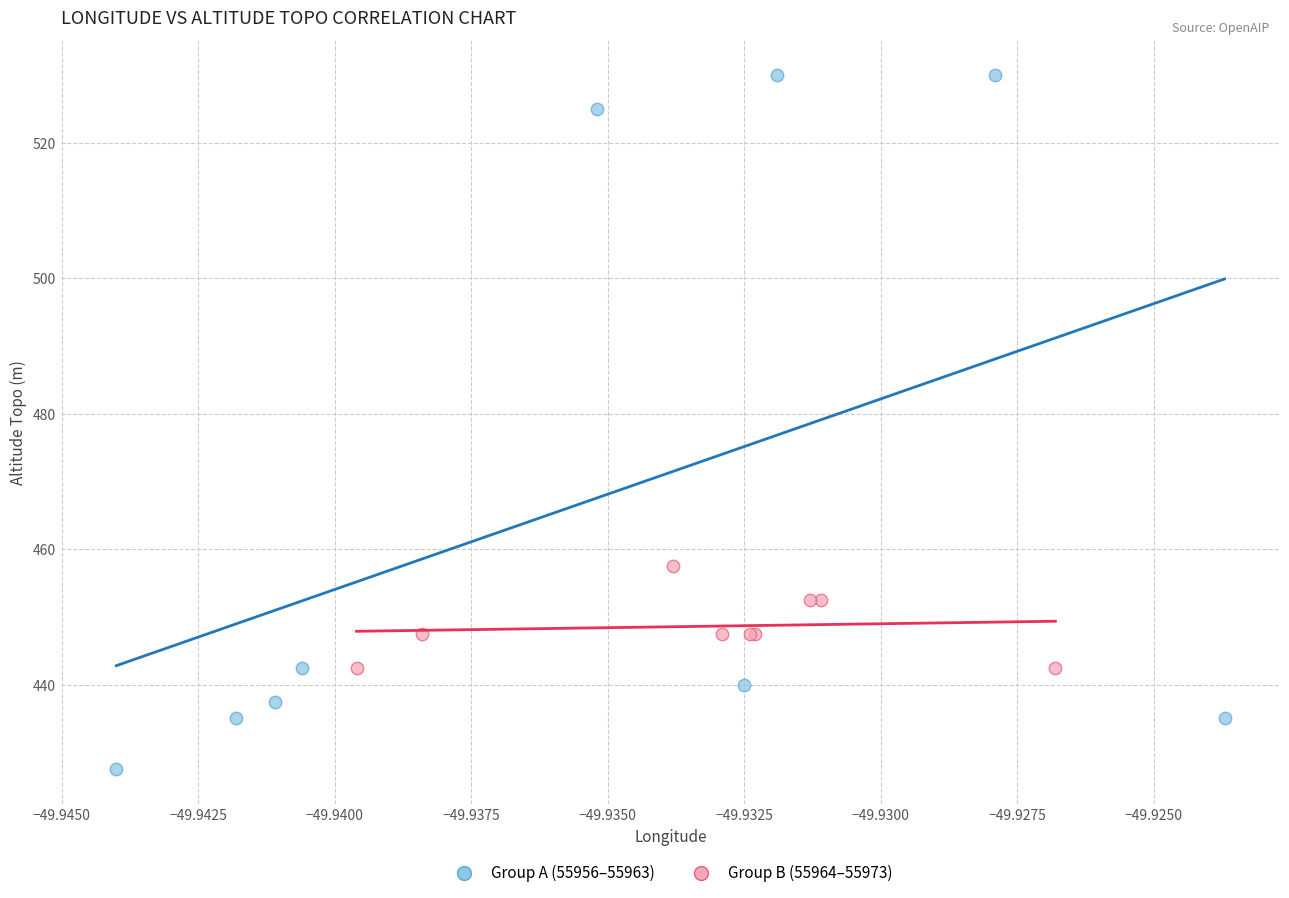

Which series reaches the maximum Y coordinate?

Group A (55956–55963)